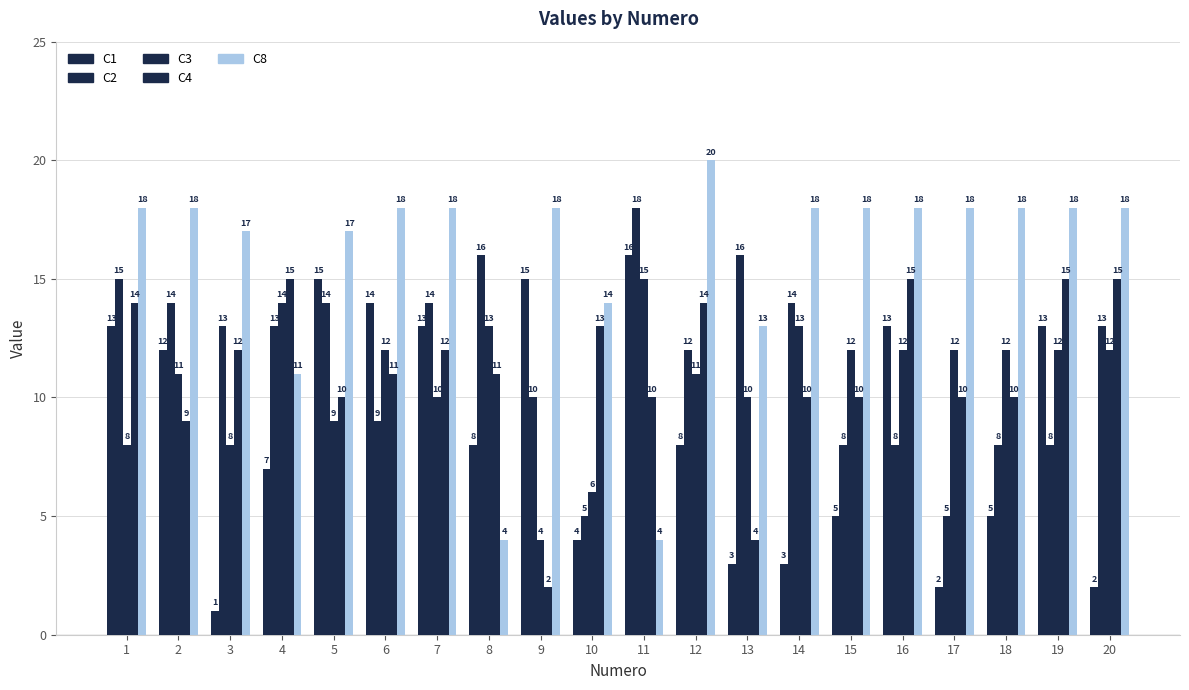

What is the average value of the C1 series?

9